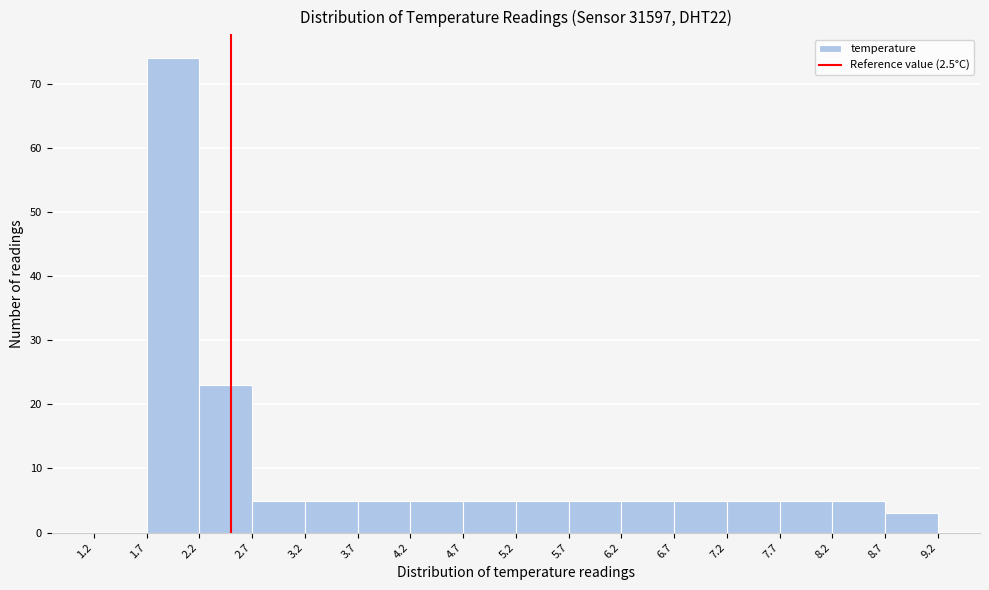

Reading left to right, transcribe this chart: for each bar, give the range it covers on the x-axis and its height. The values are not printed on the chart, so give them approximately, as read against the axis.

1.2 to 1.7: 0
1.7 to 2.2: 74
2.2 to 2.7: 23
2.7 to 3.2: 5
3.2 to 3.7: 5
3.7 to 4.2: 5
4.2 to 4.7: 5
4.7 to 5.2: 5
5.2 to 5.7: 5
5.7 to 6.2: 5
6.2 to 6.7: 5
6.7 to 7.2: 5
7.2 to 7.7: 5
7.7 to 8.2: 5
8.2 to 8.7: 5
8.7 to 9.2: 3